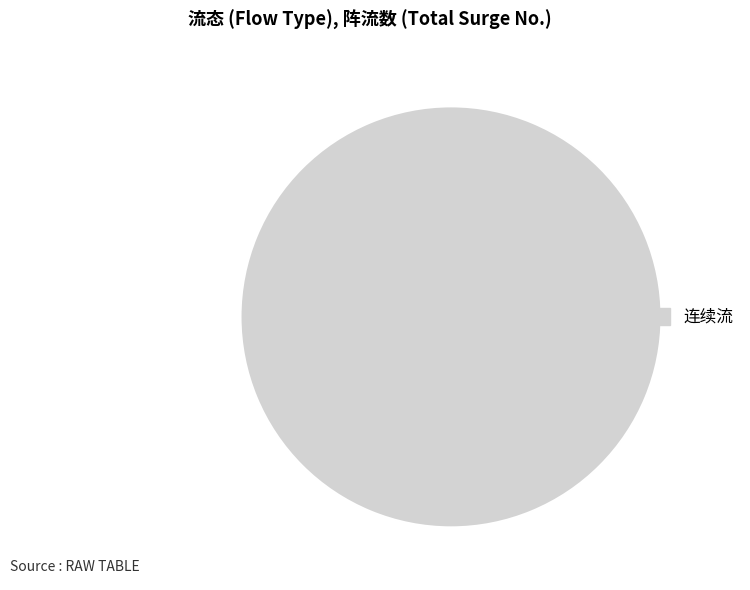

True or false: 连续流 accounts for 93% of the total.

False